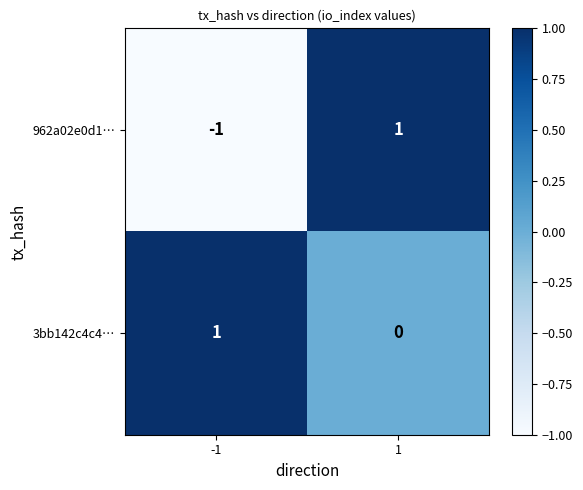

True or false: 962a02e0d1… has a value of -2 at -1.

False